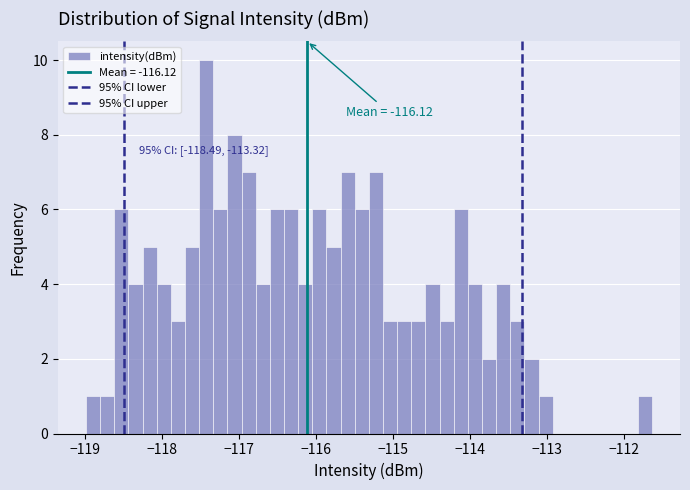

Around what value on the x-axis is the tallest bar? Give the approximate position of its centre, as read against the axis.

-117.4